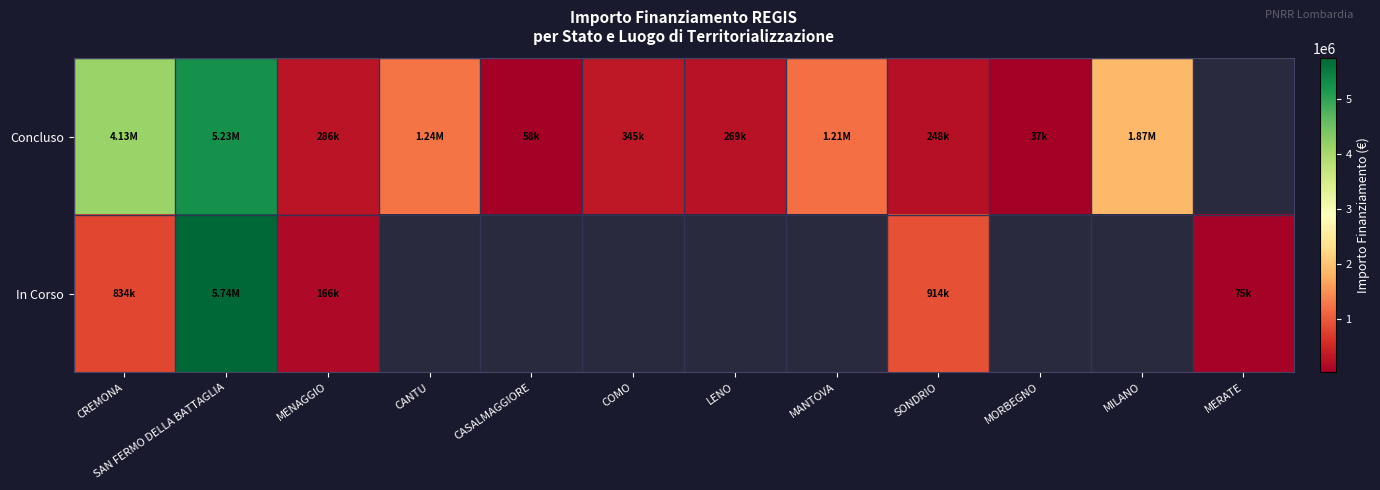

True or false: Concluso has a value of 13268.4 at MORBEGNO.

False